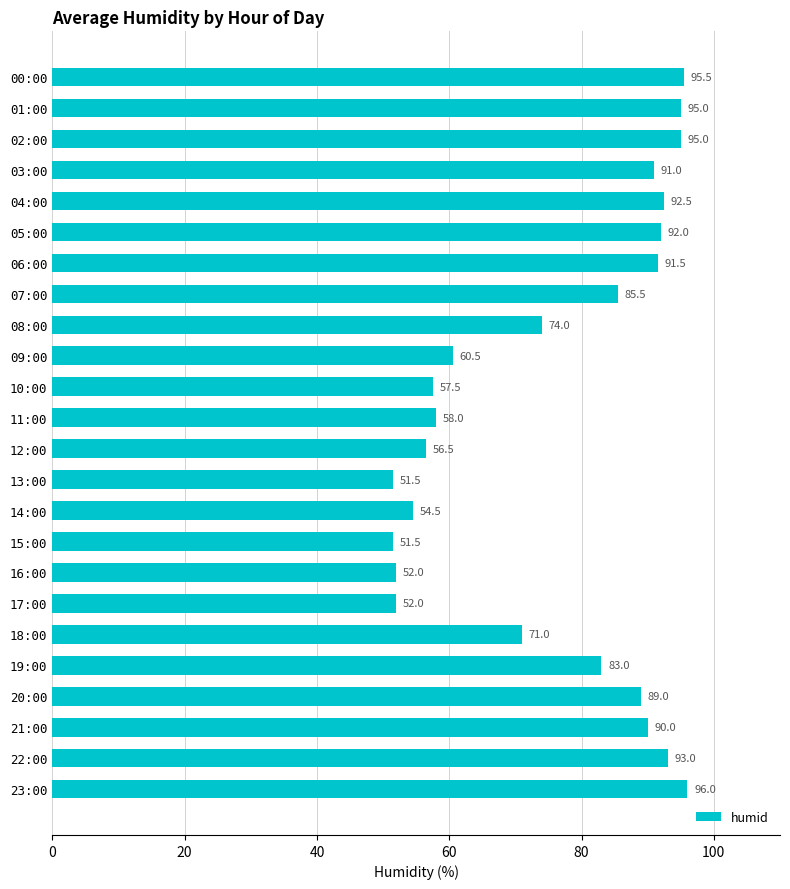

Reading top to bottom, list all the values displayed in this chart.

00:00=95.5	01:00=95.0	02:00=95.0	03:00=91.0	04:00=92.5	05:00=92.0	06:00=91.5	07:00=85.5	08:00=74.0	09:00=60.5	10:00=57.5	11:00=58.0	12:00=56.5	13:00=51.5	14:00=54.5	15:00=51.5	16:00=52.0	17:00=52.0	18:00=71.0	19:00=83.0	20:00=89.0	21:00=90.0	22:00=93.0	23:00=96.0